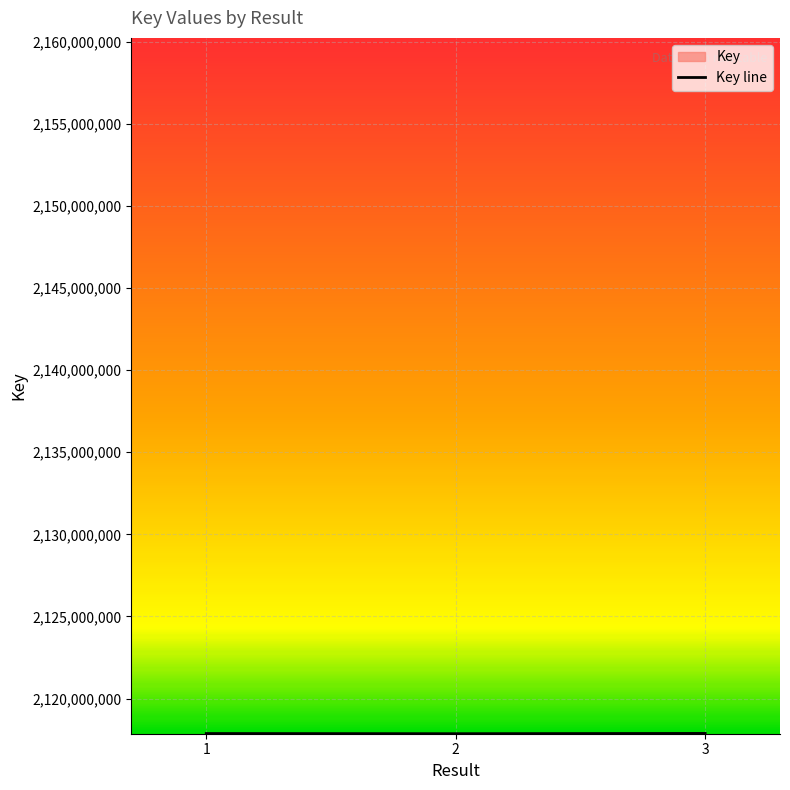

Approximately how many times larger is the value at 3 compared to 2?

1.0